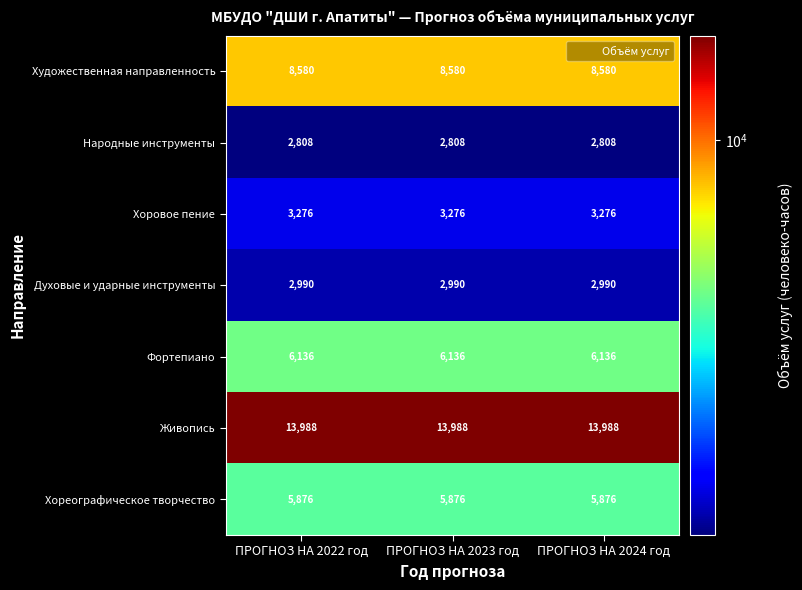

What is the sum of all Художественная направленность values?

25740